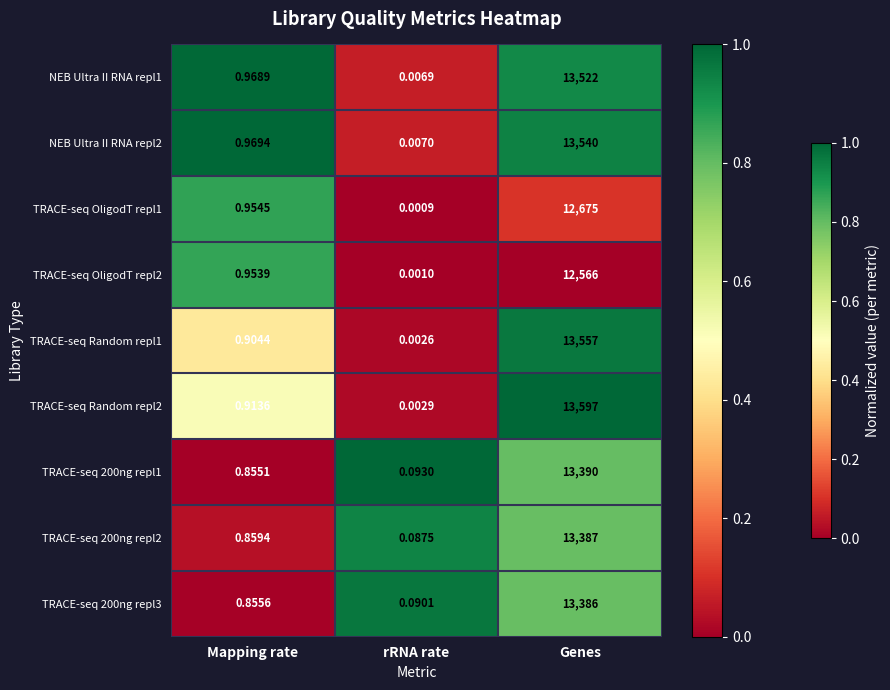

Is the value of TRACE-seq 200ng repl3 at rRNA rate greater than the value of TRACE-seq OligodT repl2 at rRNA rate?

Yes